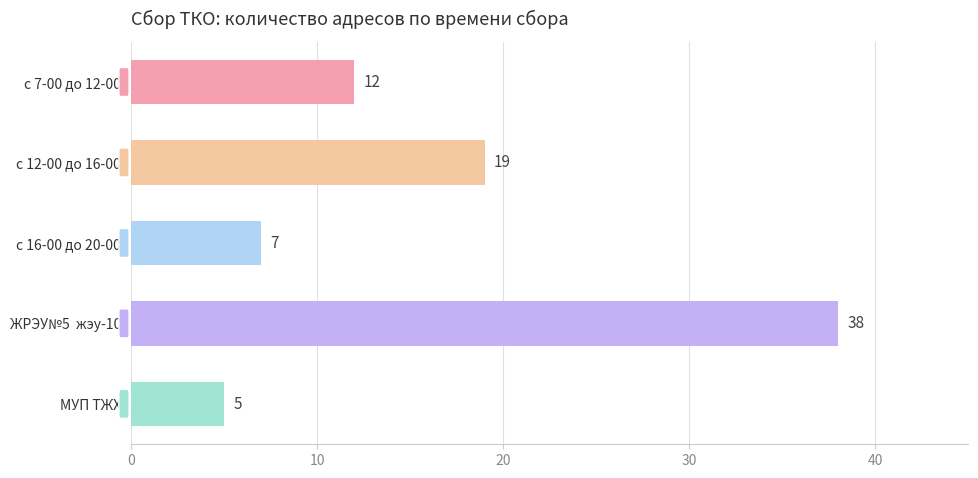

What is the change in value from с 12-00 до 16-00 to МУП ТЖХ?

-14